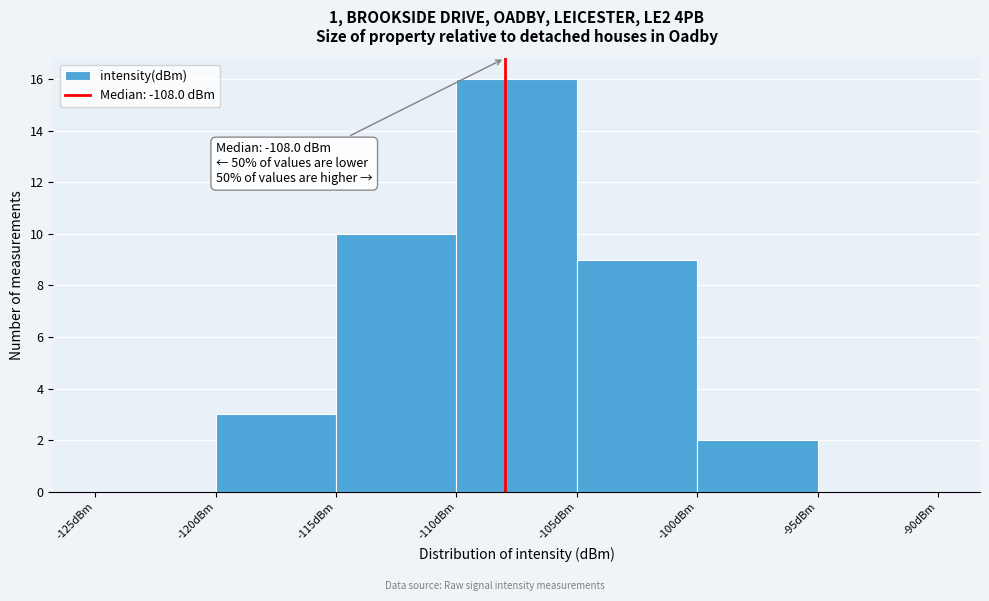

Over which range of the x-axis is the bar tallest?

-110 to -105